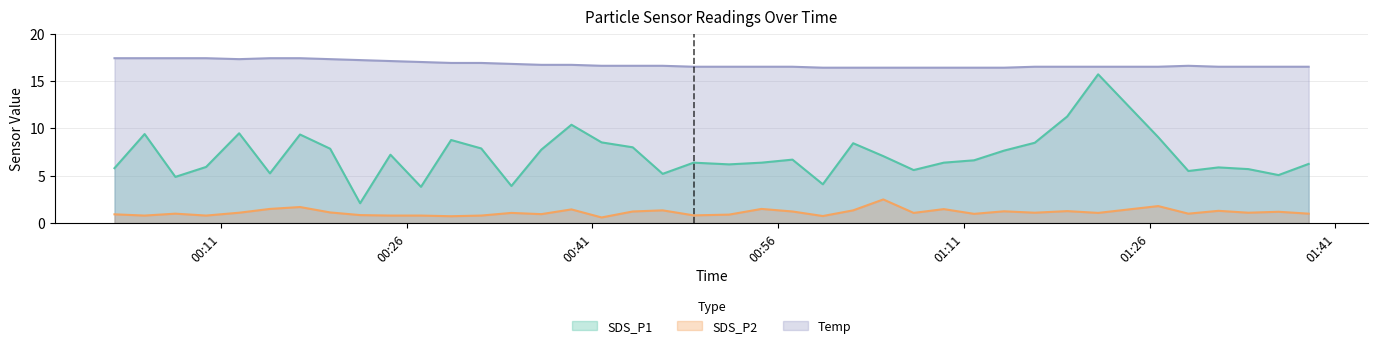

What is the label of the 23rd point from the left?

2023/07/13 00:57:09